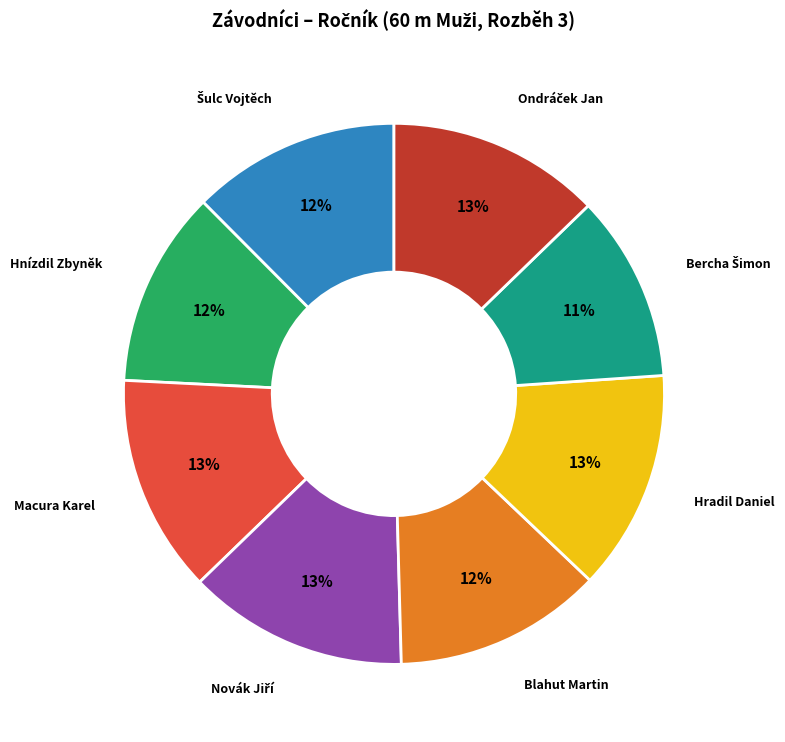

Is there any slice that represents more than half of the pie?

No